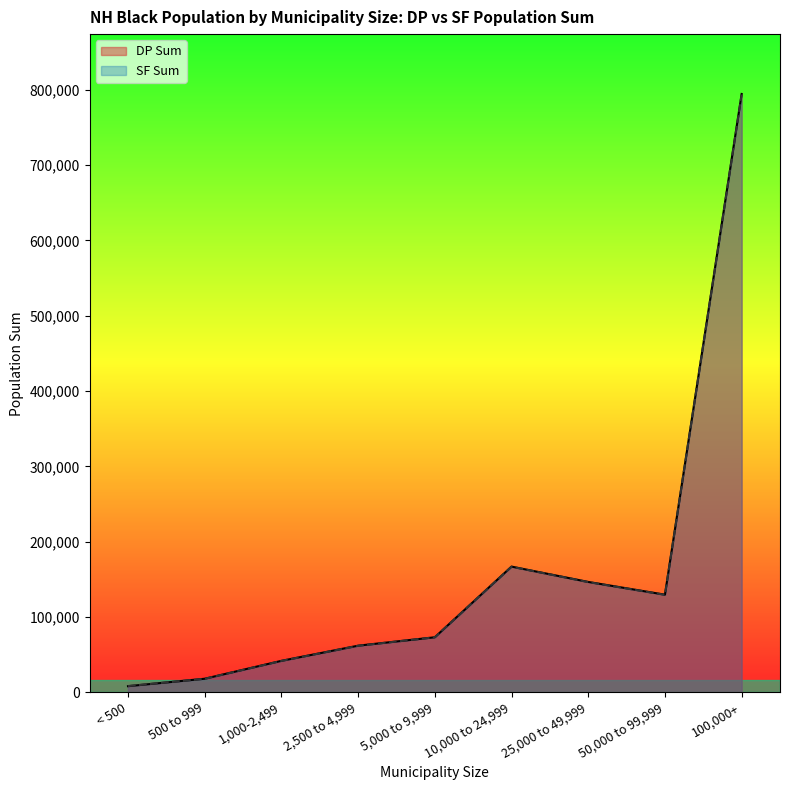

Rank the series by their average value, from highest to lowest.

DP Sum, SF Sum